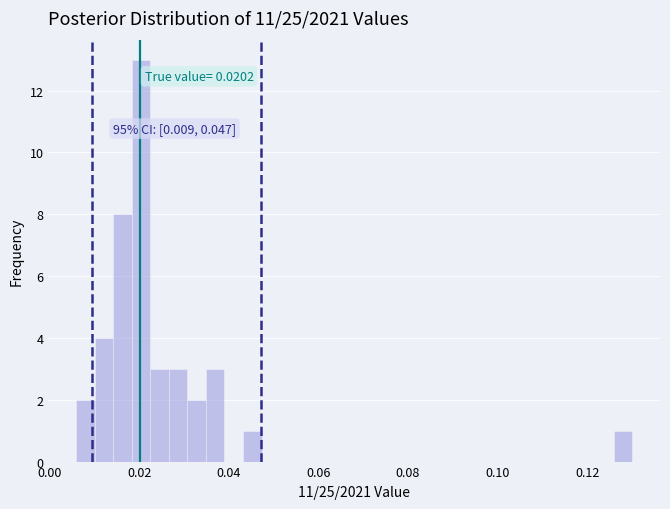

Read against the x-axis, roughly where is the centre of the tallest bar?

0.020